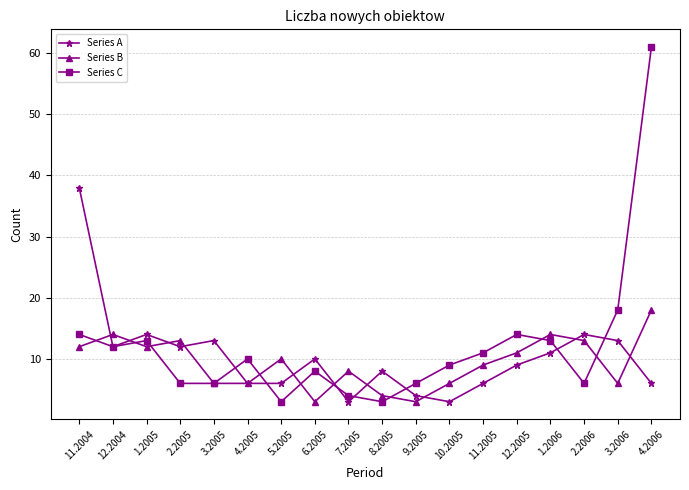

What is the sum of all Series C values?

217